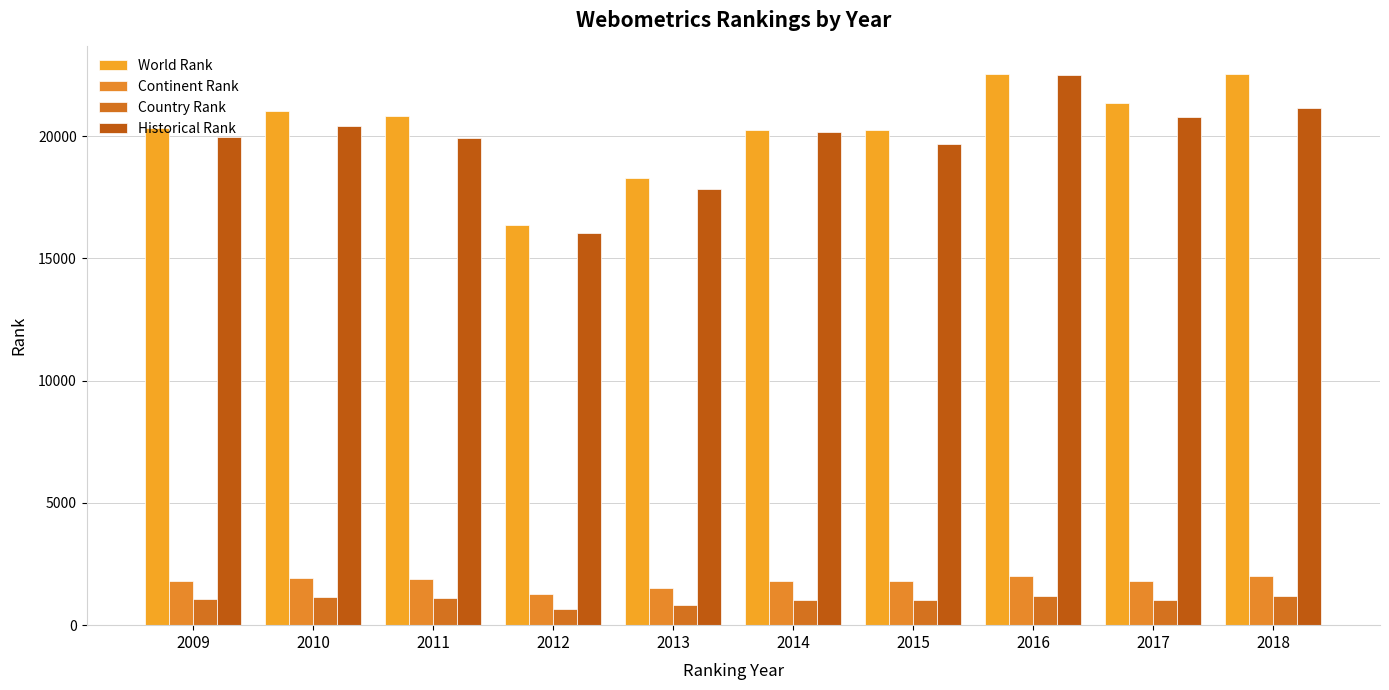

Between 2009 and 2012, which series saw the biggest shift?

World Rank